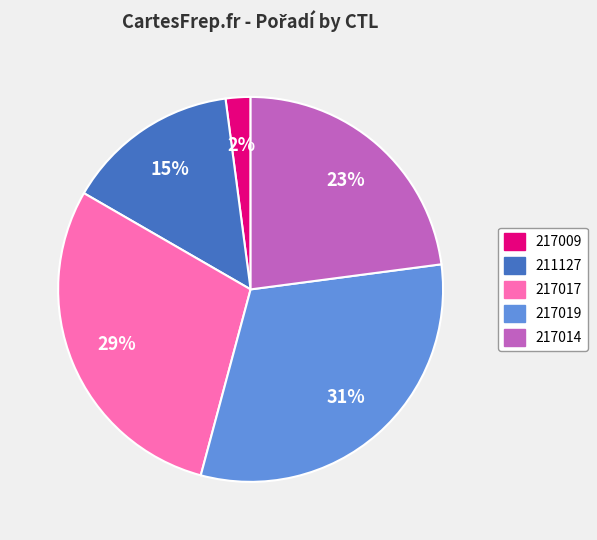

Which has a higher value, 217009 or 211127?

211127